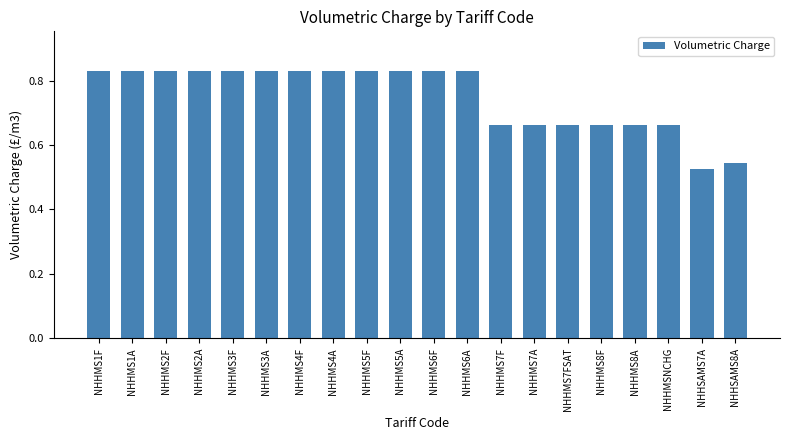

Which label corresponds to the smallest value in the chart?

NHHSAMS7A